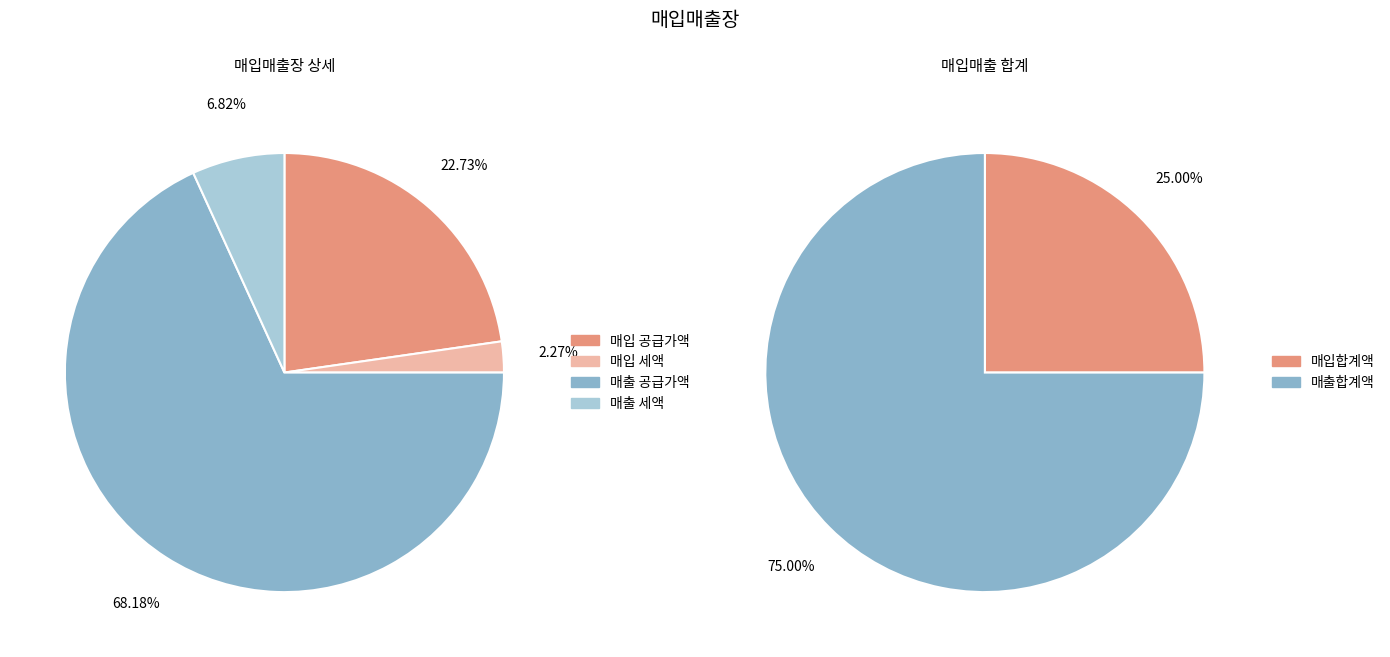

How many segments does this pie chart have?

2